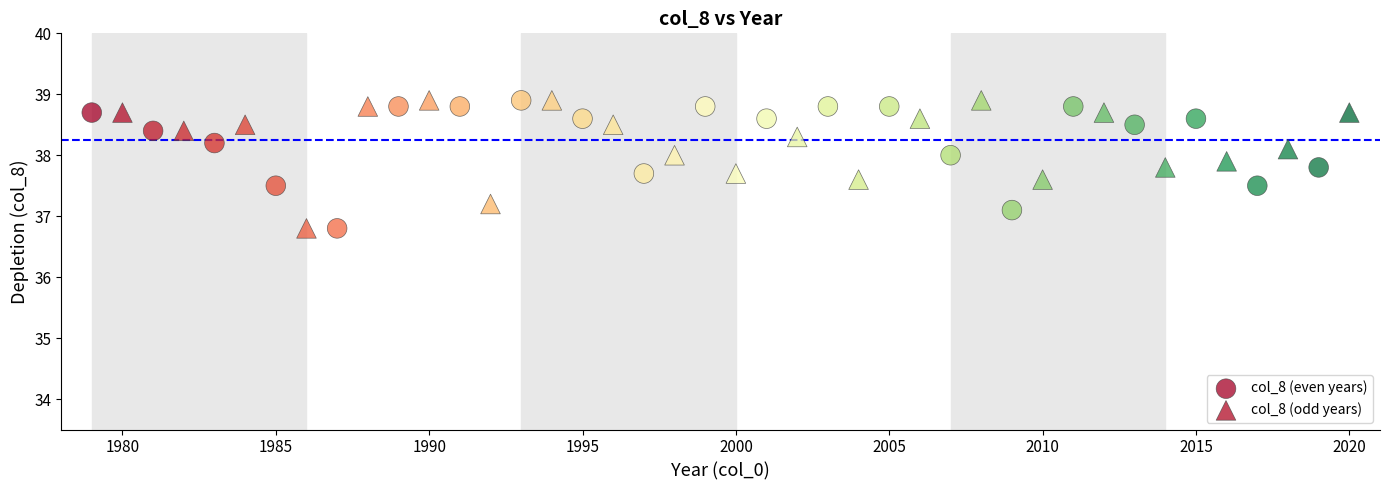

What are all the series names shown in the legend?

col_8 (even years), col_8 (odd years)